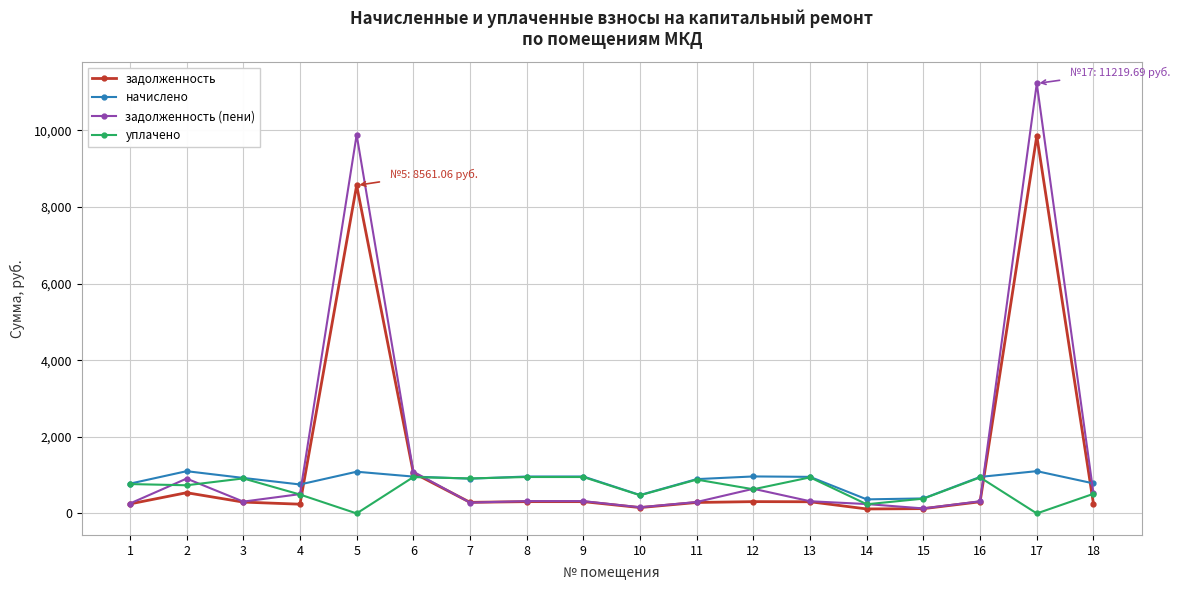

The value of задолженность at 1 is 248.4. True or false?

True